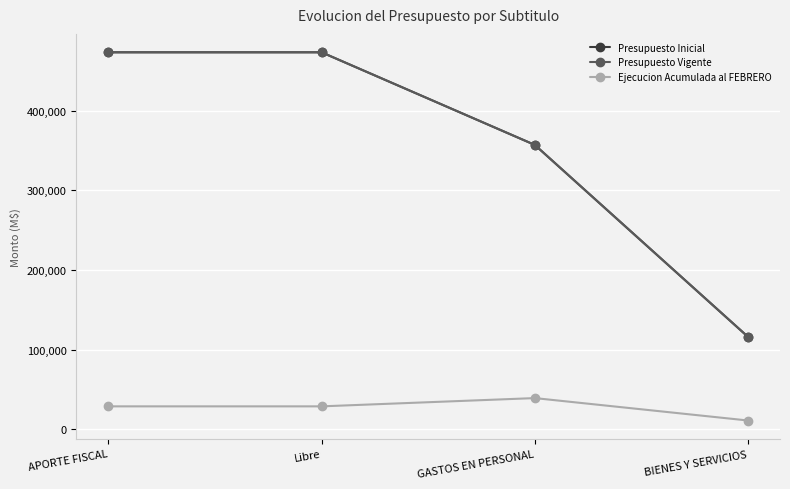

Is this an area chart (filled region under the line)?

No